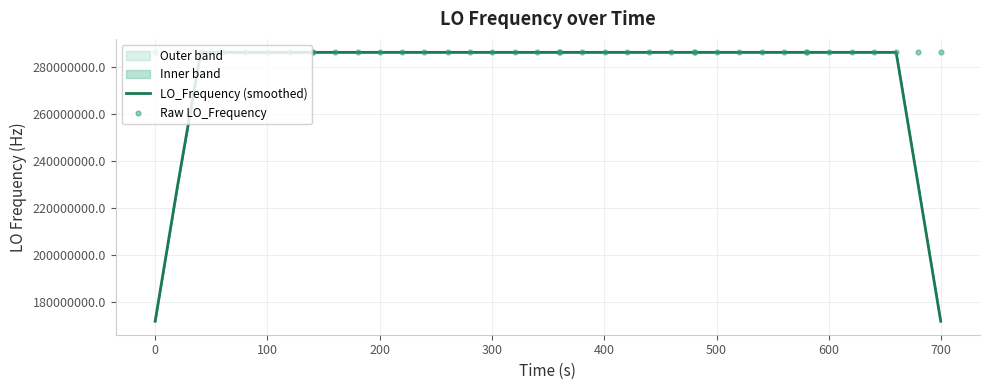

Which series has the widest spread of Y values?

LO_Frequency (smoothed)